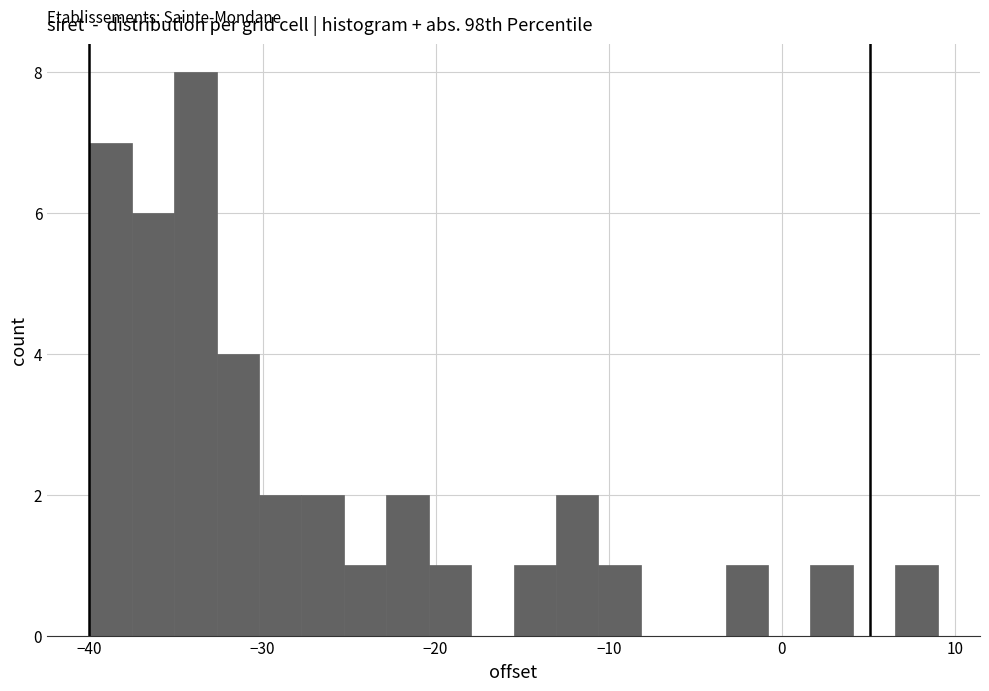

Read against the x-axis, roughly where is the centre of the tallest bar?

-34